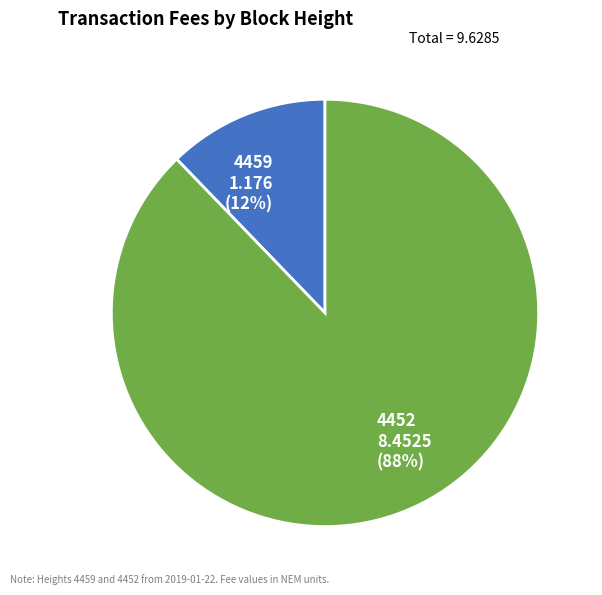

Does 4452 account for over 50% of the chart?

Yes